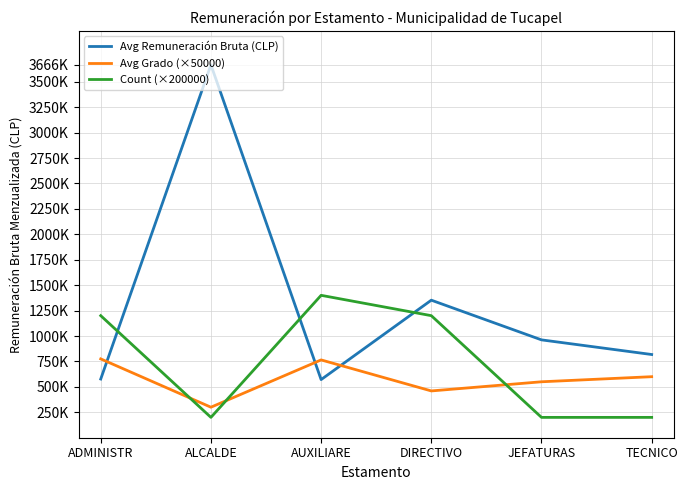

List the series in order of their peak value, lowest first.

Avg Grado (×50000), Count (×200000), Avg Remuneración Bruta (CLP)